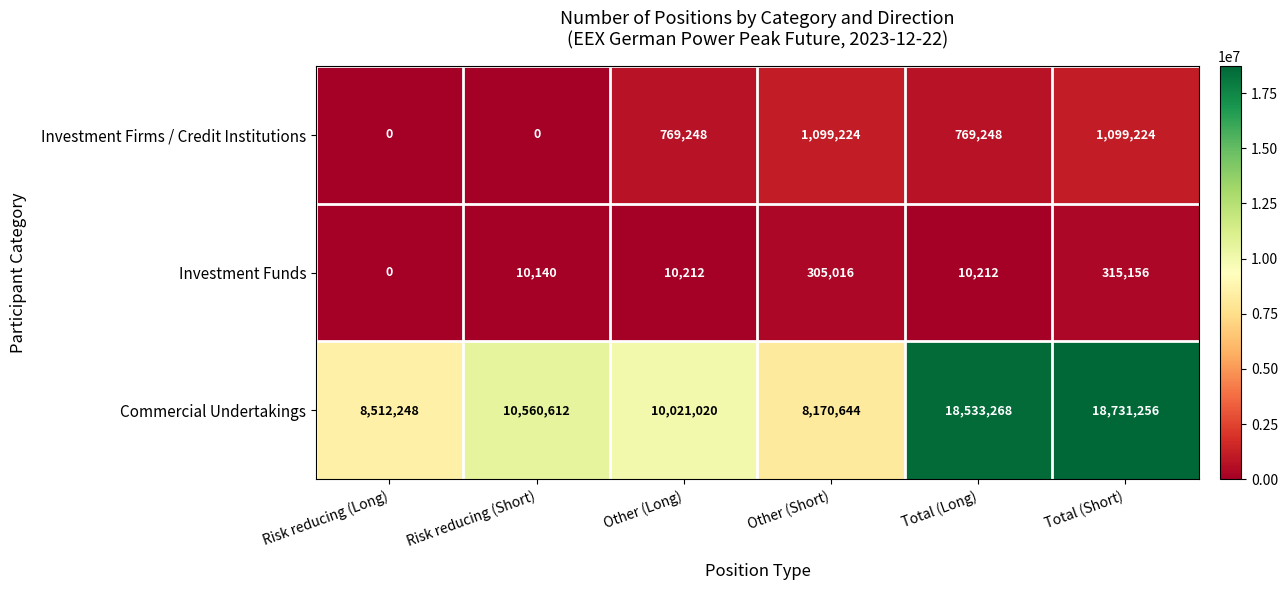

What value does the Investment Funds series have at Other (Short), to the nearest 50?

305000